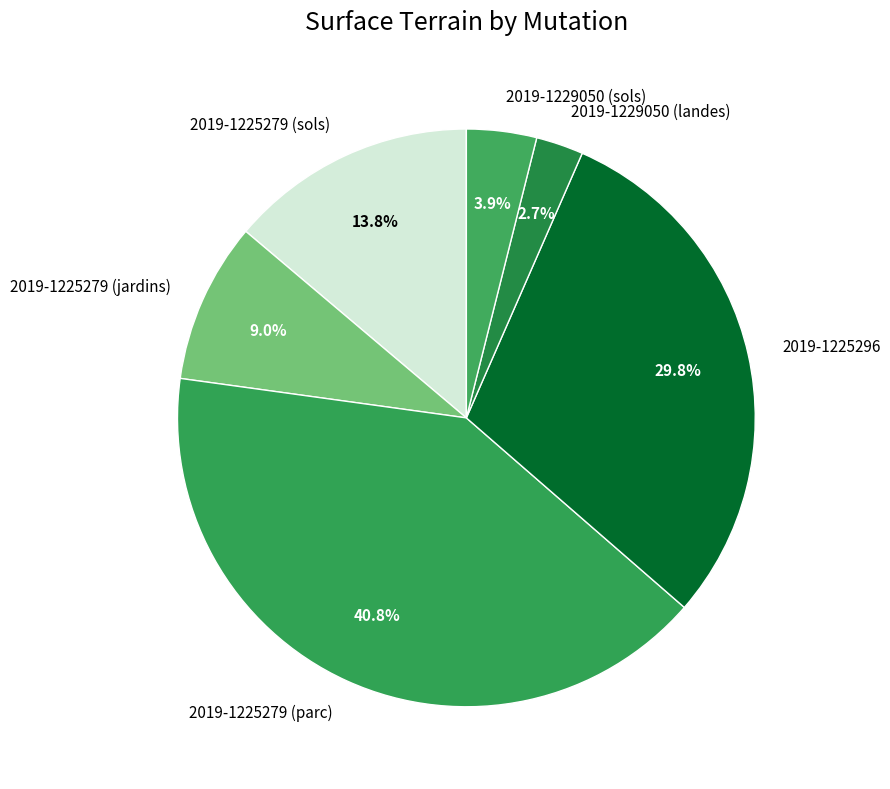

To the nearest percent, what is the combined percentage of 2019-1229050 (sols) and 2019-1225296?

34%